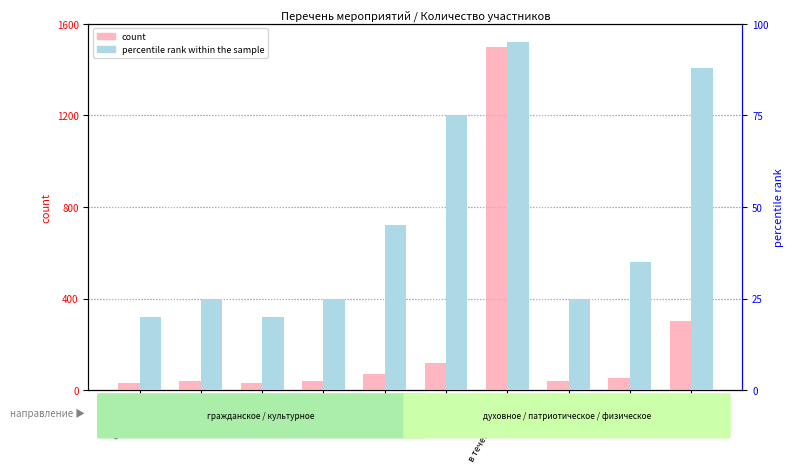

Rank the series by their average value, from lowest to highest.

percentile rank within the sample, count